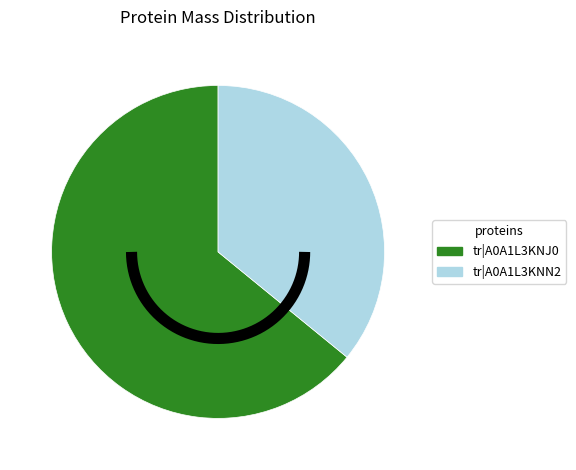

What is the ratio of the value at tr|A0A1L3KNN2 to the value at tr|A0A1L3KNJ0?

0.6